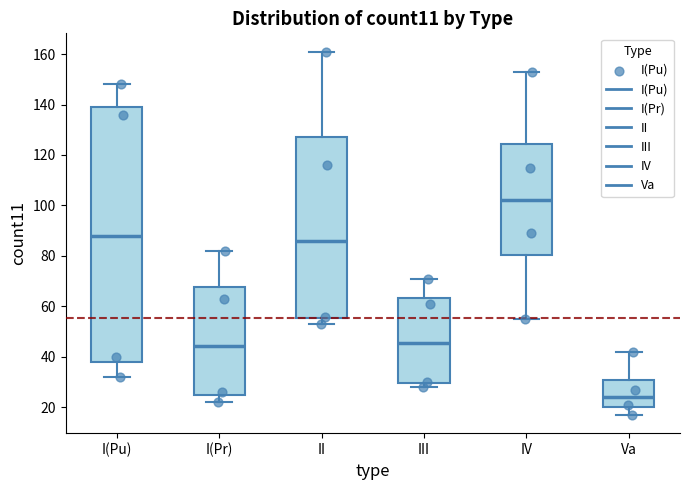

Where is the upper edge of the box for III on the y-axis? The values are not printed on the chart, so give them approximately, as read against the axis.

64